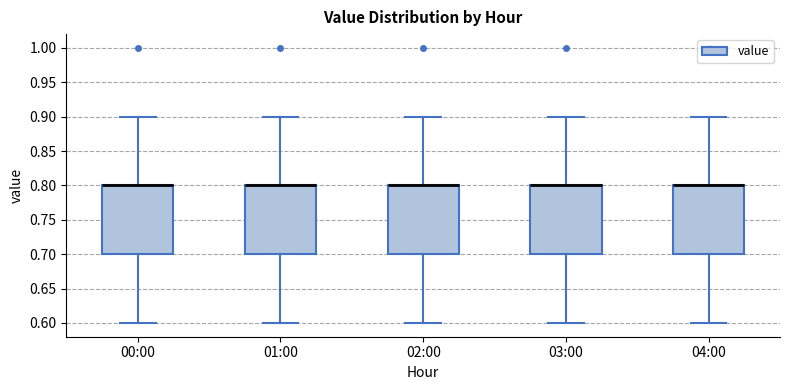

Reading left to right, transcribe this box plot: for each box, give where its median line is, the range the box spans, and where its two whiskers end, as read against the y-axis. The values are not printed on the chart, so give them approximately, as read against the axis.

00:00: median 0.8 (drawn on the box's upper edge), box 0.7 to 0.8, whiskers 0.6 to 0.9
01:00: median 0.8 (drawn on the box's upper edge), box 0.7 to 0.8, whiskers 0.6 to 0.9
02:00: median 0.8 (drawn on the box's upper edge), box 0.7 to 0.8, whiskers 0.6 to 0.9
03:00: median 0.8 (drawn on the box's upper edge), box 0.7 to 0.8, whiskers 0.6 to 0.9
04:00: median 0.8 (drawn on the box's upper edge), box 0.7 to 0.8, whiskers 0.6 to 0.9